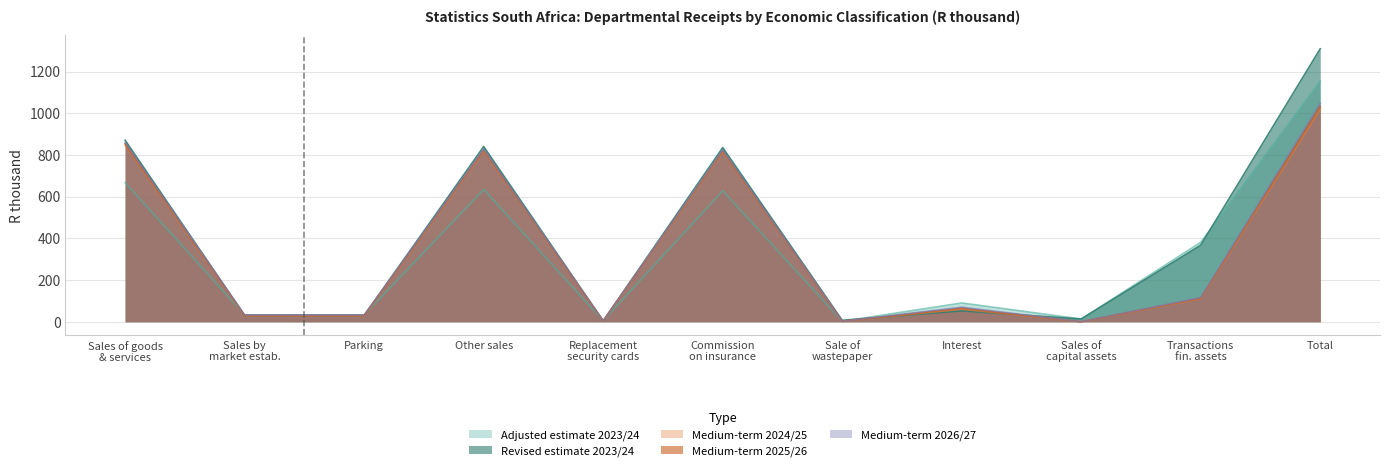

What is the maximum value for Revised estimate 2023/24?

1309